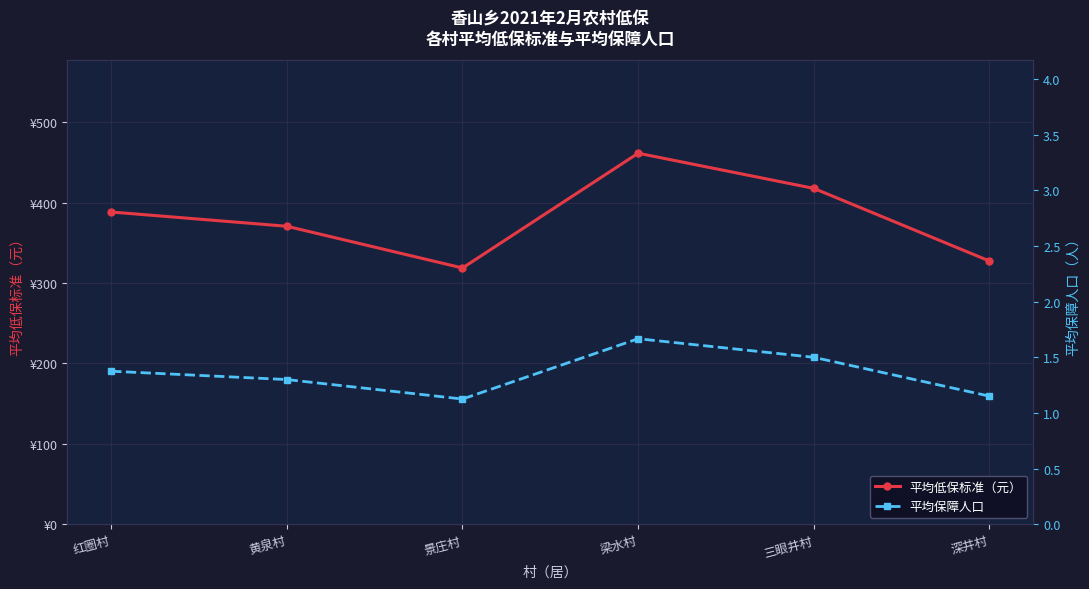

How many lines are shown in the chart?

2